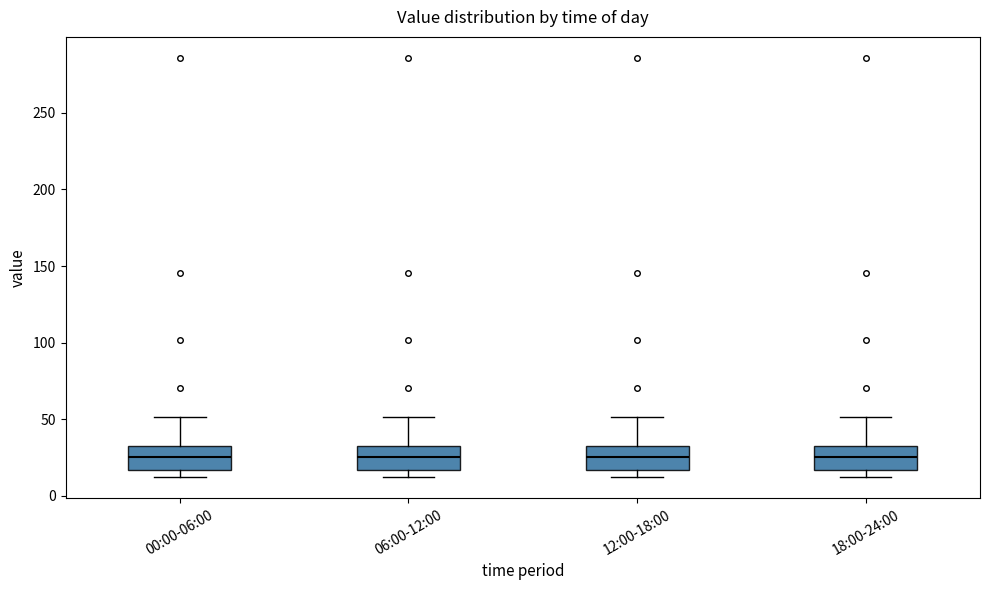

Reading left to right, read every box against the y-axis: the position of its median line, the range the box covers, and the ends of its whiskers. The values are not printed on the chart, so give them approximately, as read against the axis.

00:00-06:00: median 25, box 15 to 30, whiskers 10 to 50
06:00-12:00: median 25, box 15 to 30, whiskers 10 to 50
12:00-18:00: median 25, box 15 to 30, whiskers 10 to 50
18:00-24:00: median 25, box 15 to 30, whiskers 10 to 50